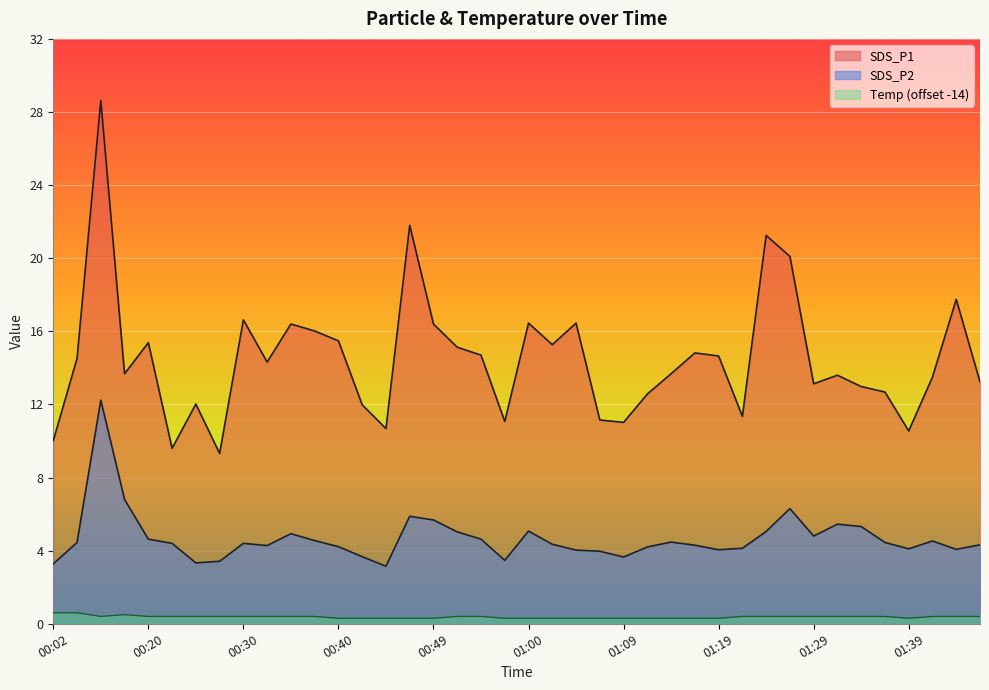

What are all the series names shown in the legend?

SDS_P1, SDS_P2, Temp